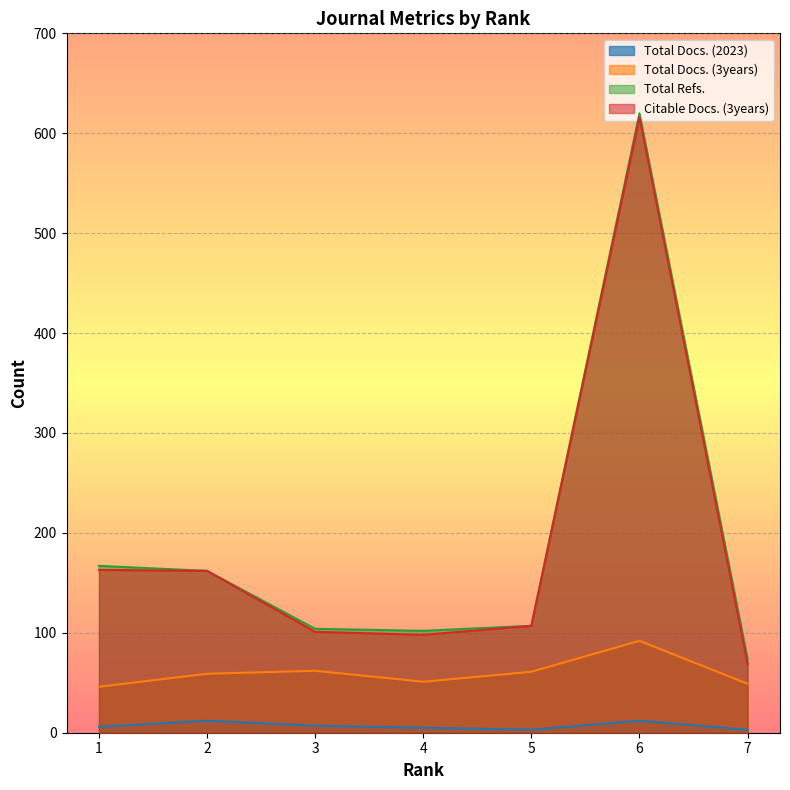

What is the difference between the highest and lowest values at 7?

71